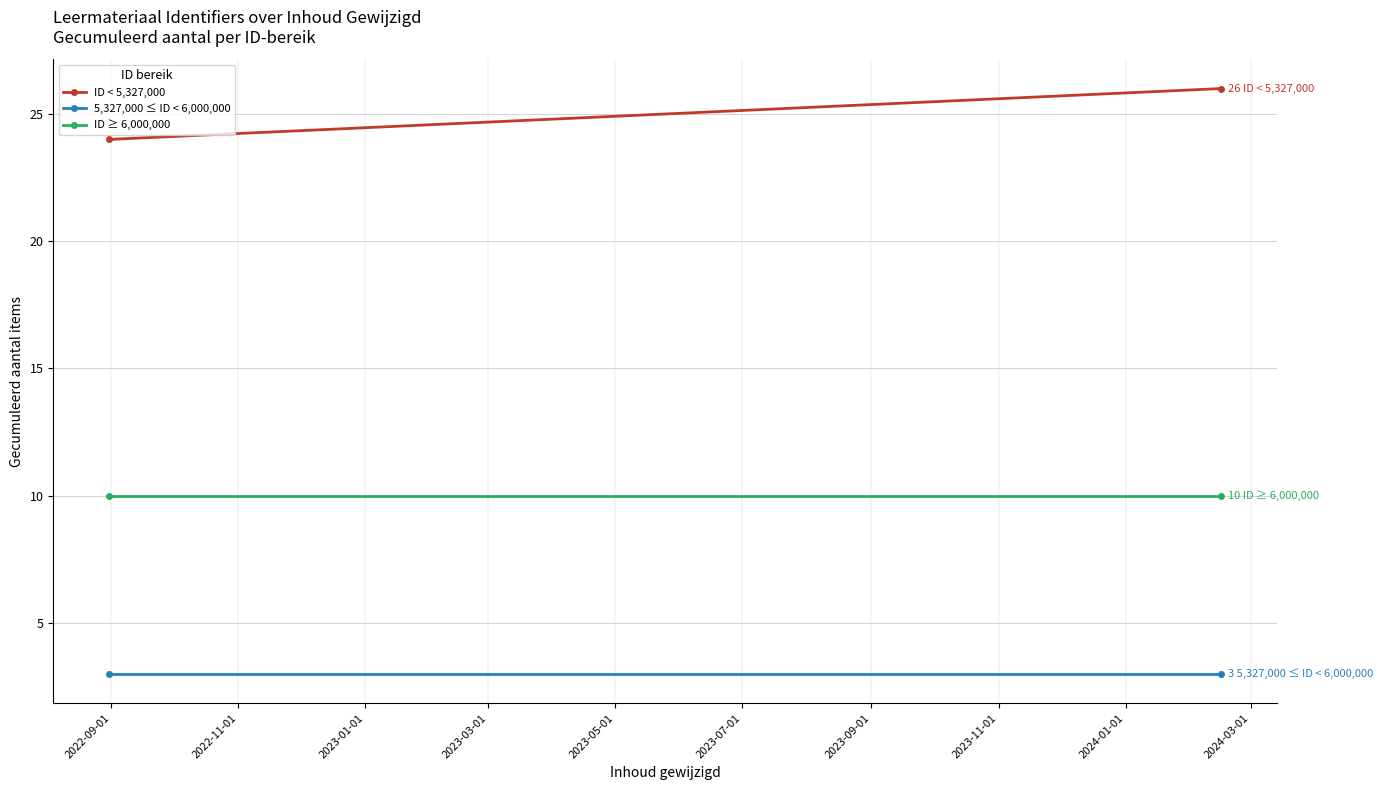

At 2022-11-01, list the series in order from smallest to largest.

5,327,000 ≤ ID < 6,000,000, ID ≥ 6,000,000, ID < 5,327,000